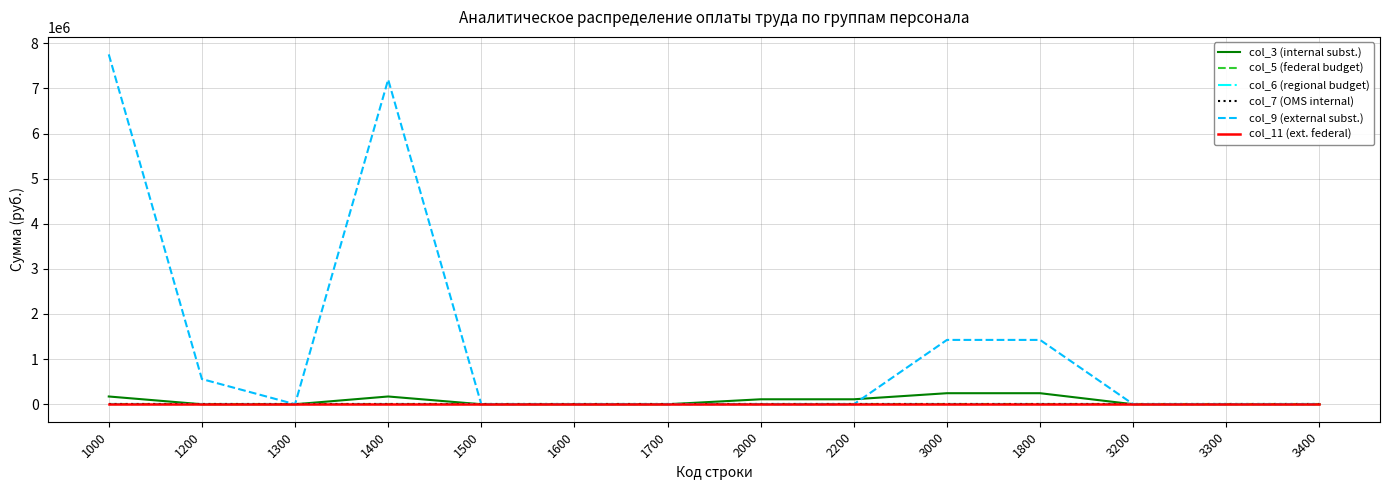

What is the label of the 11th point from the left?

1800